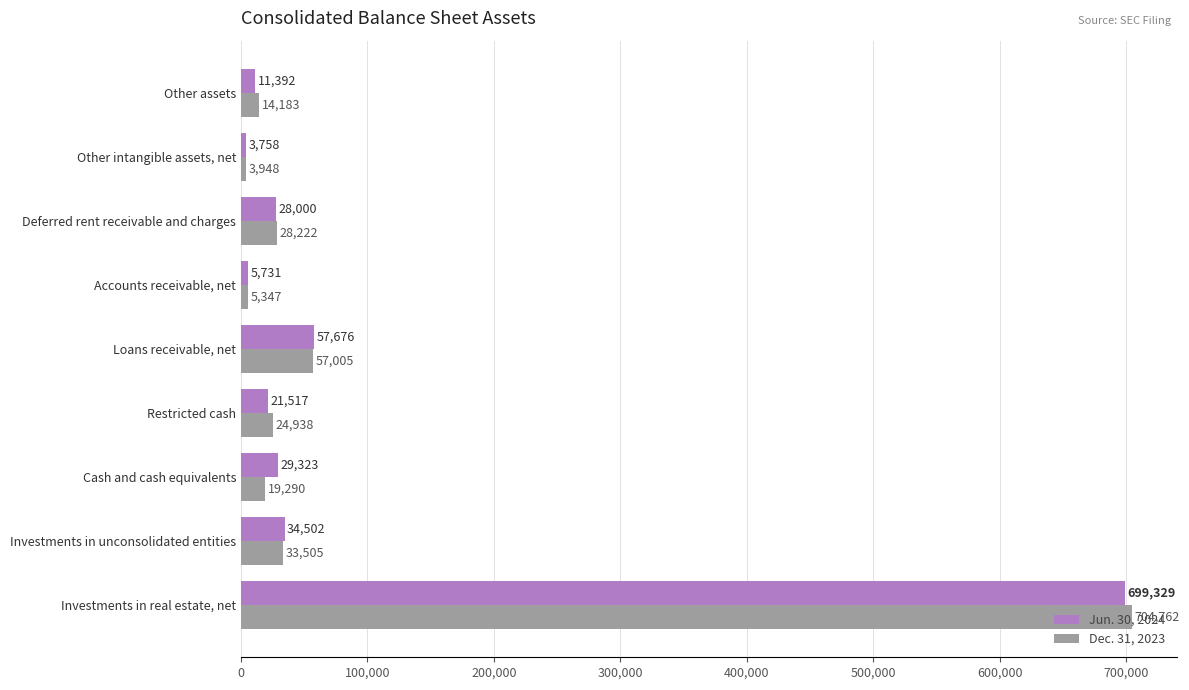

What is the highest value of the Dec. 31, 2023 series?

704762